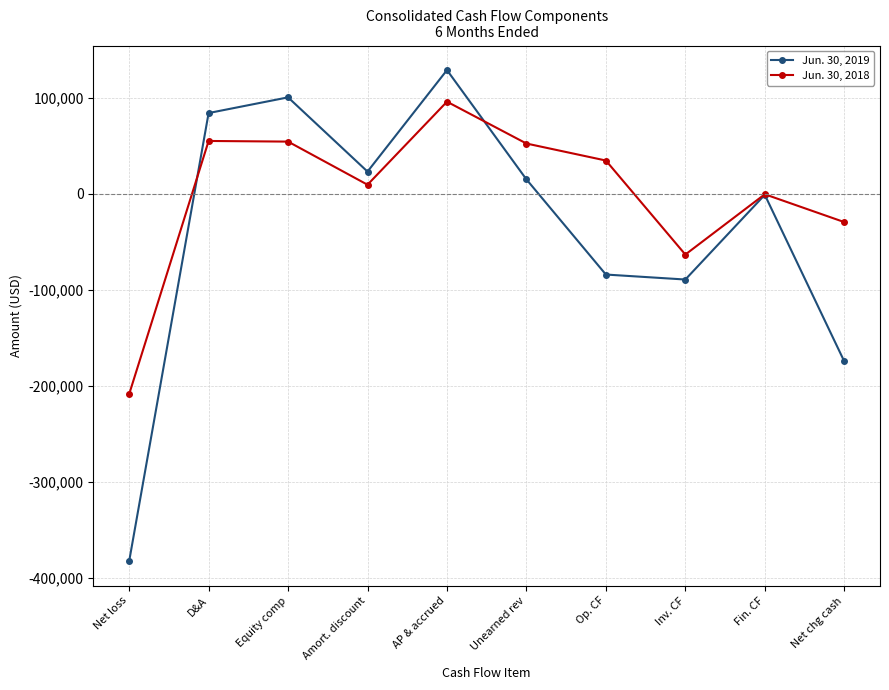

What is the total value across all series at Amort. discount?

32368